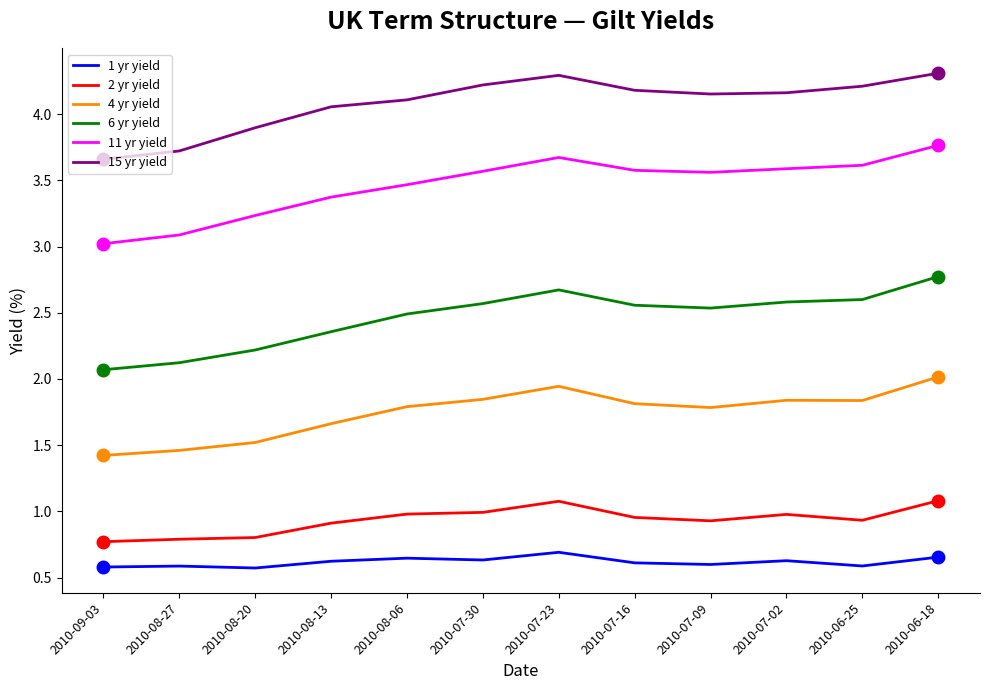

What are all the series names shown in the legend?

1 yr yield, 2 yr yield, 4 yr yield, 6 yr yield, 11 yr yield, 15 yr yield